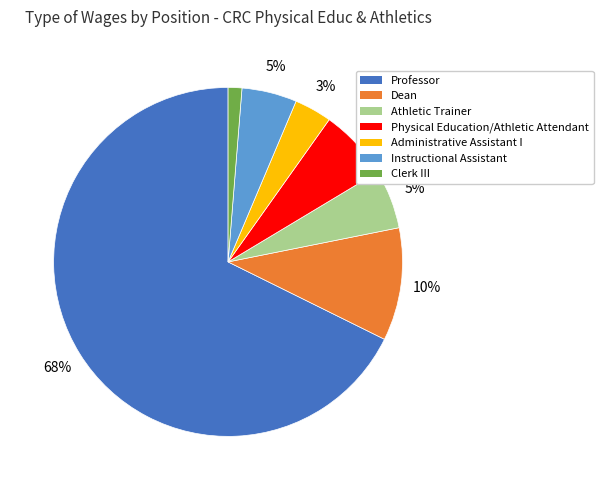

Which slice represents more than half of the pie?

Professor